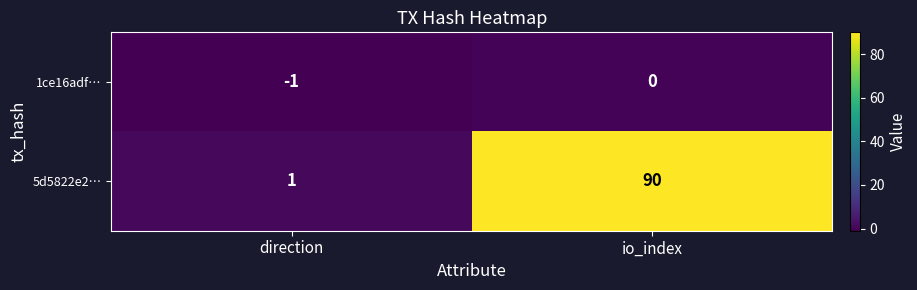

What is the greatest value displayed?

90